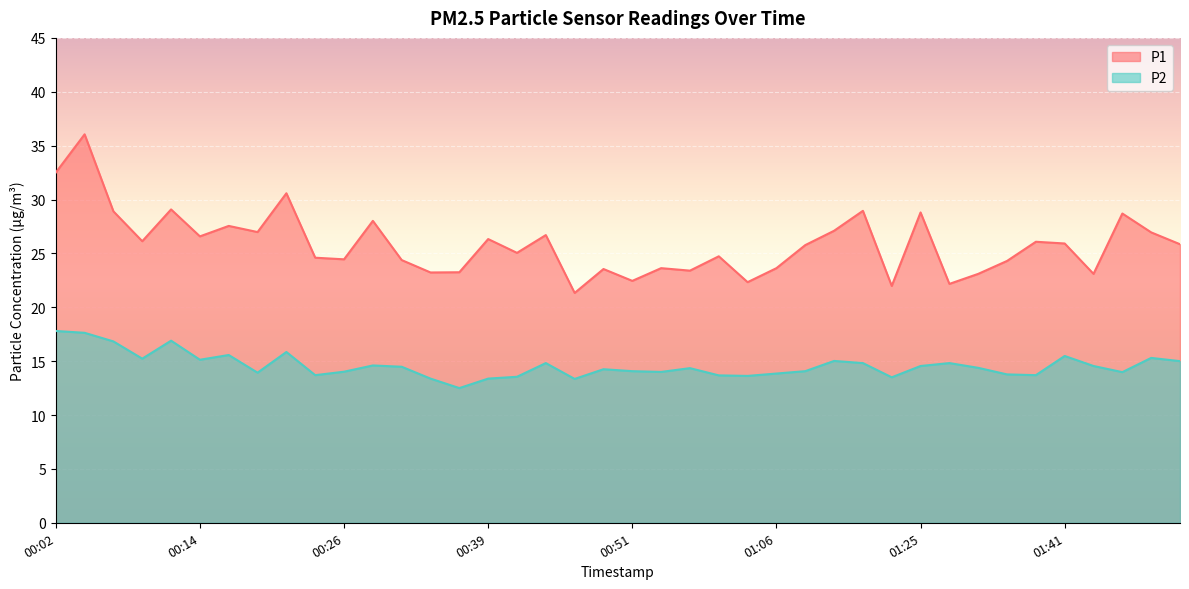

At which label does P2 reach its minimum?

00:36